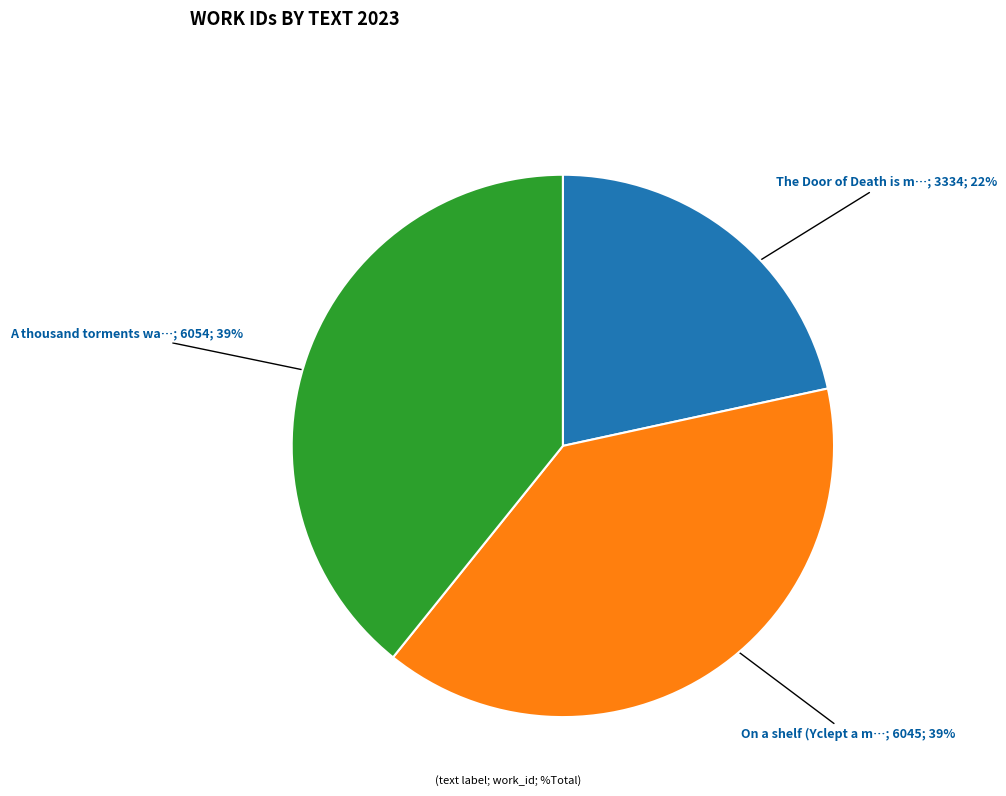

To the nearest percent, what is the average slice percentage?

33%